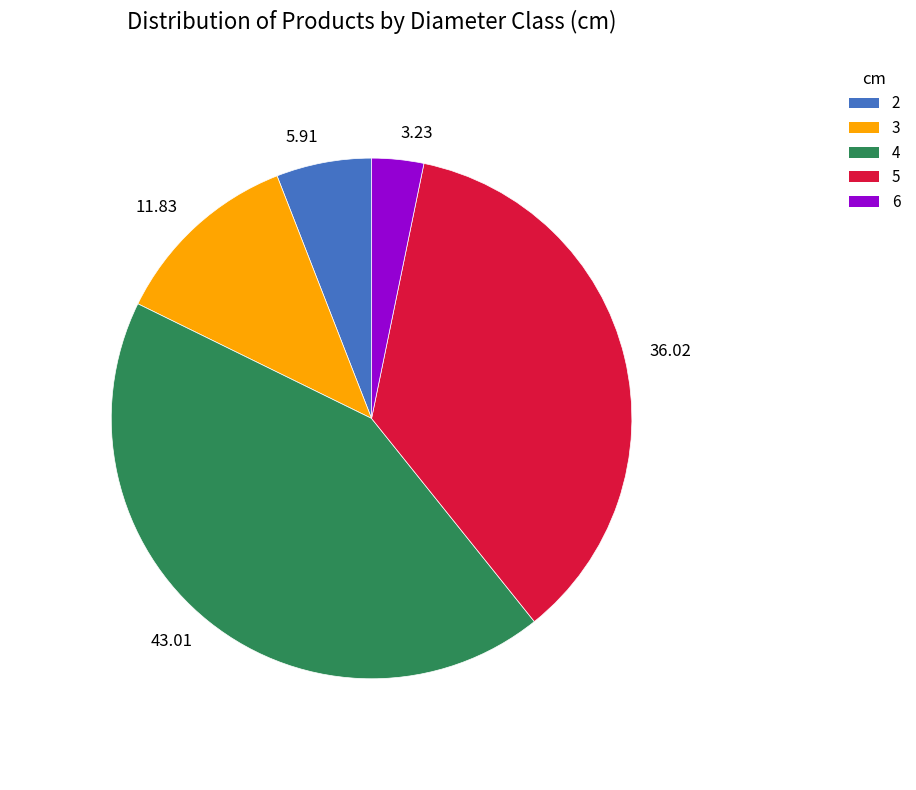

The 3 slice represents 12% of the pie. True or false?

True